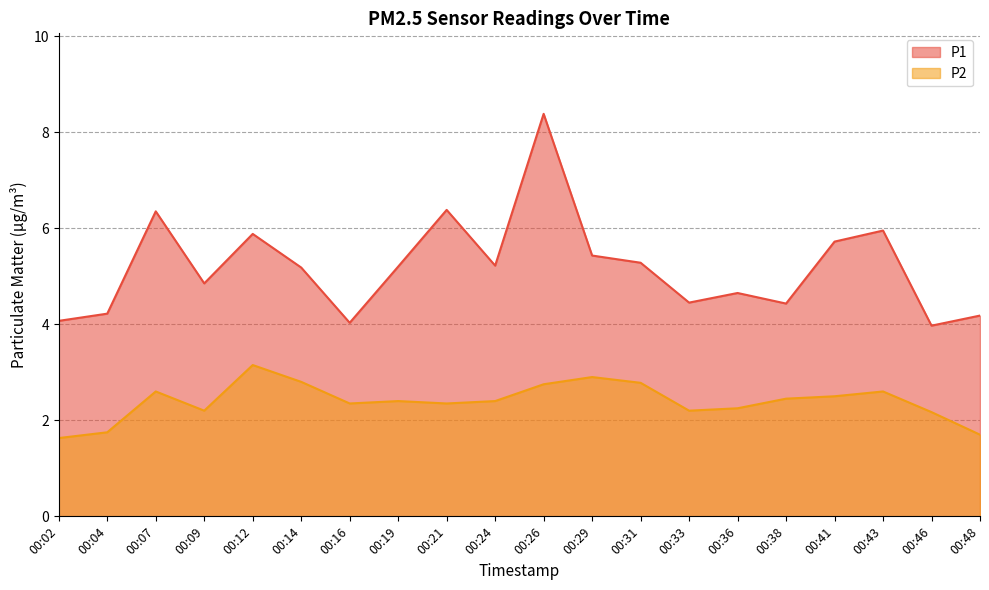

The value of P1 at 00:14 is 7.7. True or false?

False